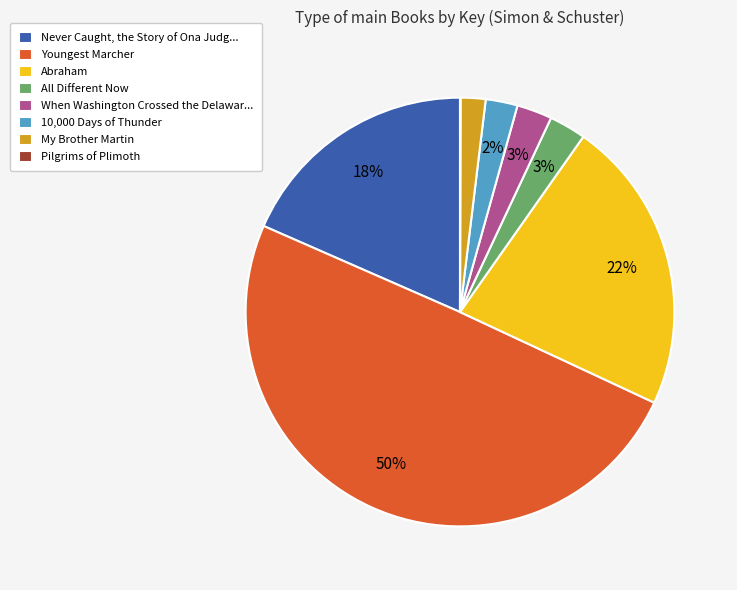

Which category has the biggest portion of the pie?

Youngest Marcher